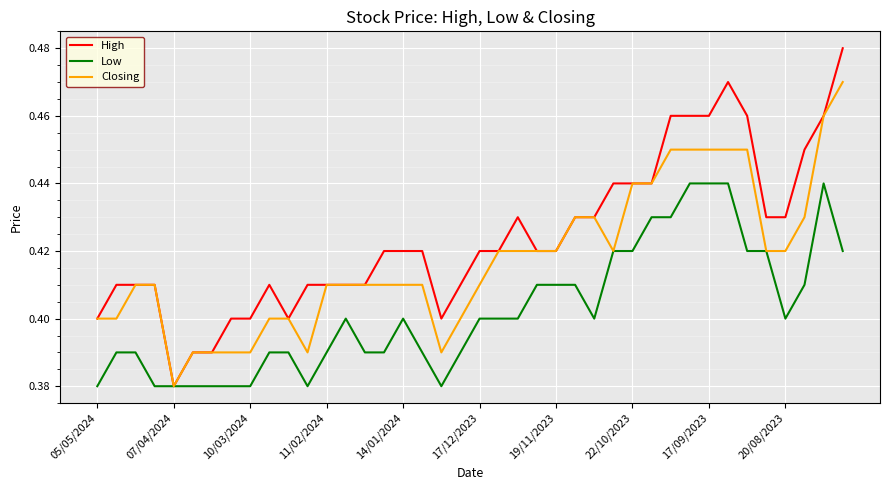

Which series has the widest spread of values?

High